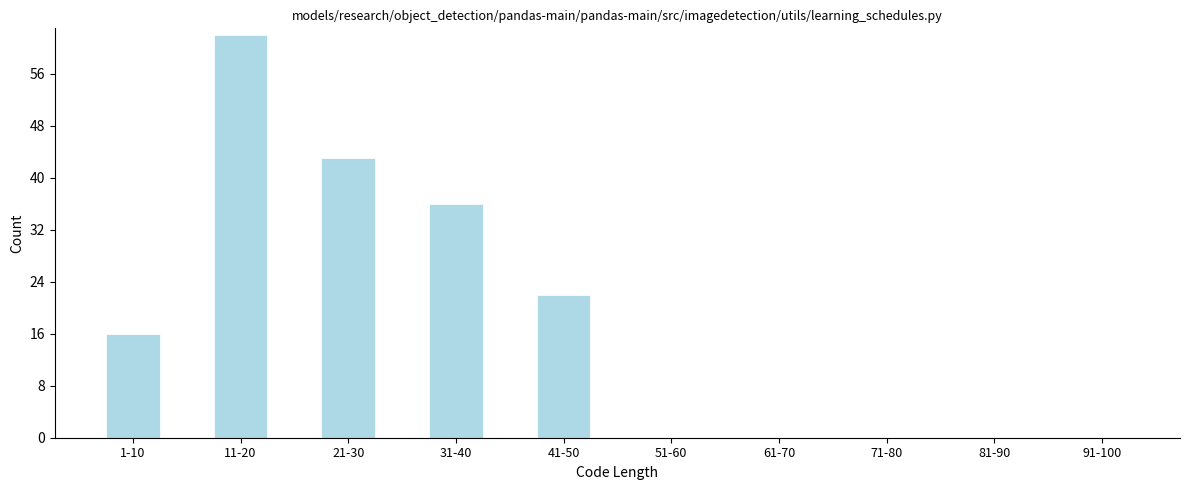

Reading left to right, extract all data points from this chart.

1-10=16	11-20=62	21-30=43	31-40=36	41-50=22	51-60=0	61-70=0	71-80=0	81-90=0	91-100=0